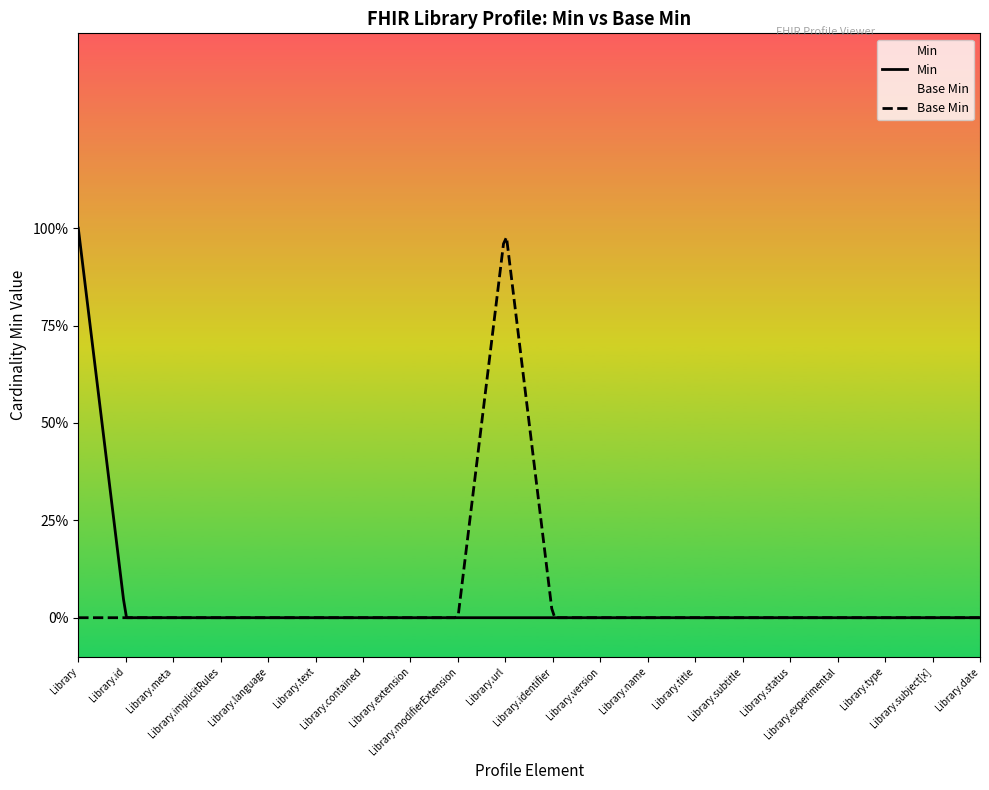

True or false: Min has more than 0 points higher than both neighbors.

False